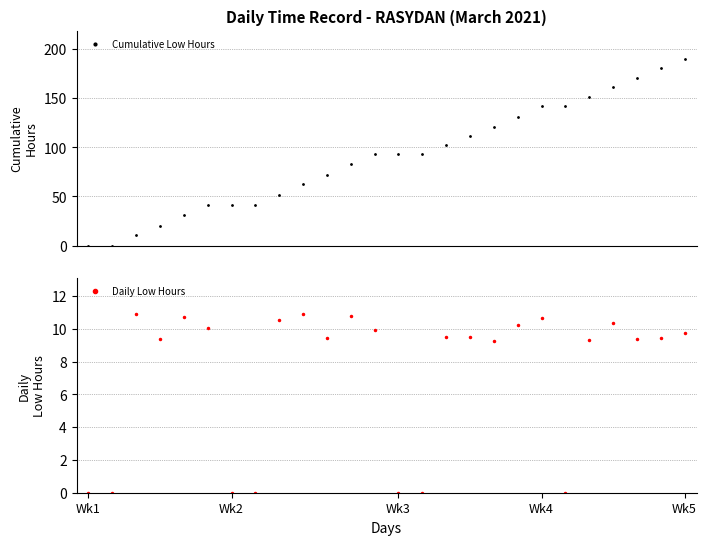

How many interior local peaks does the Daily Low Hours series have?

7